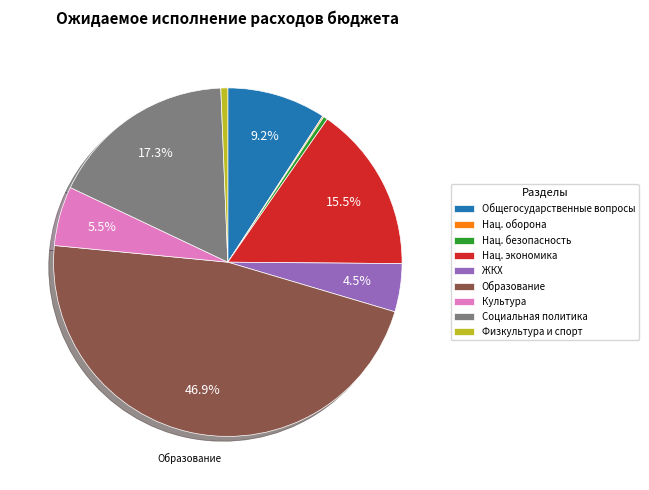

Is Нац. безопасность the majority of the pie?

No